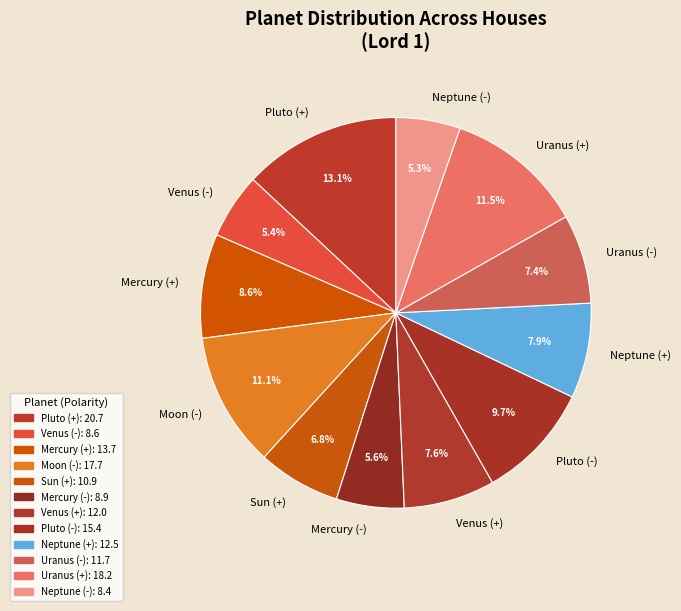

How much of the chart is everything except Neptune (+)?

92.1%